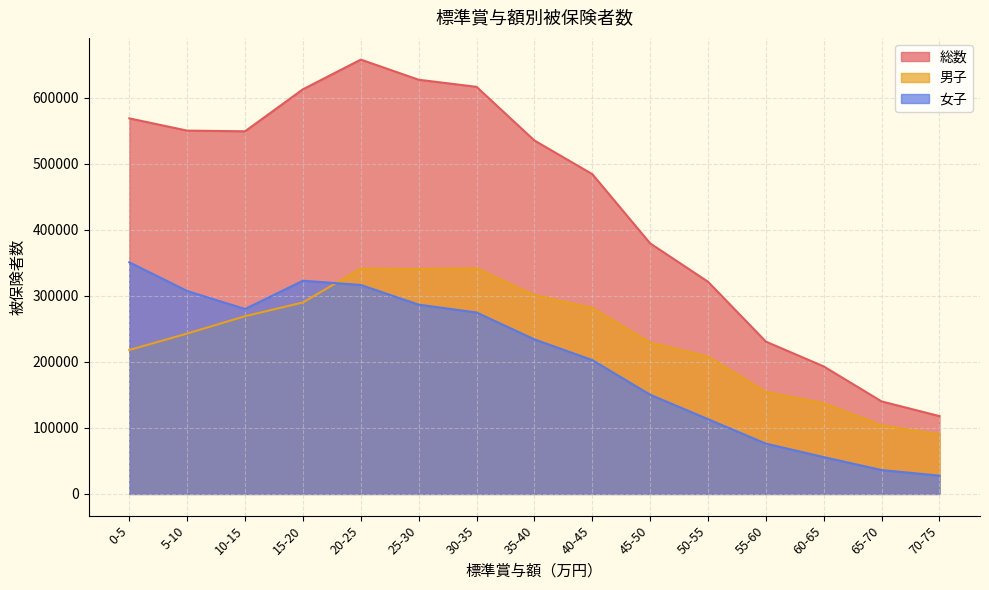

What is the label of the 10th point from the right?

25-30